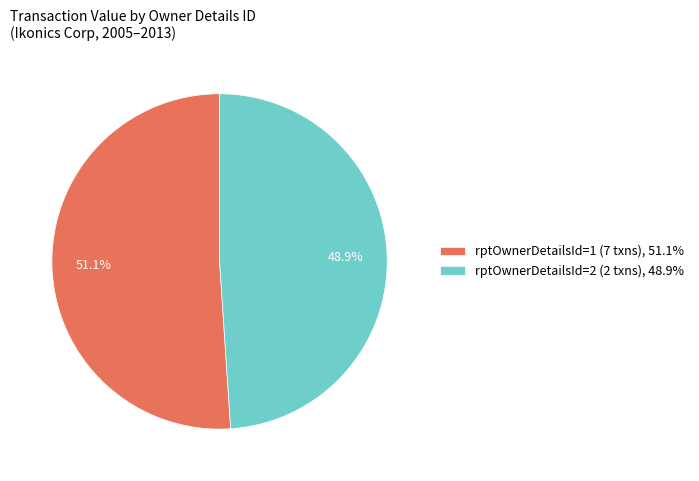

To the nearest percent, what is the difference between the largest and smallest slice percentages?

2%